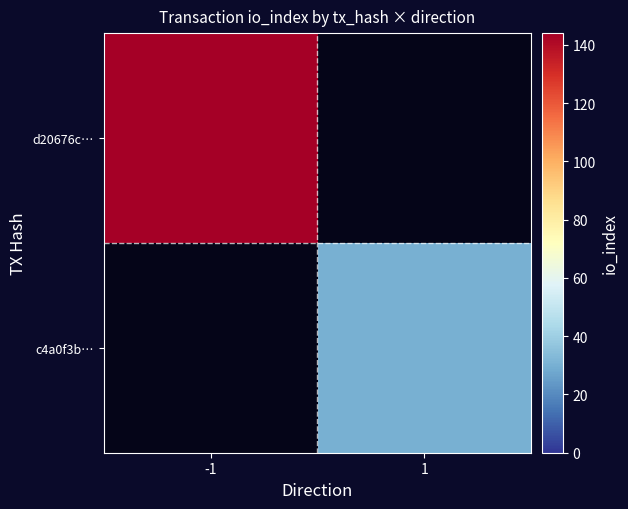

Rank the series by their maximum value, from lowest to highest.

d20676c…, c4a0f3b…